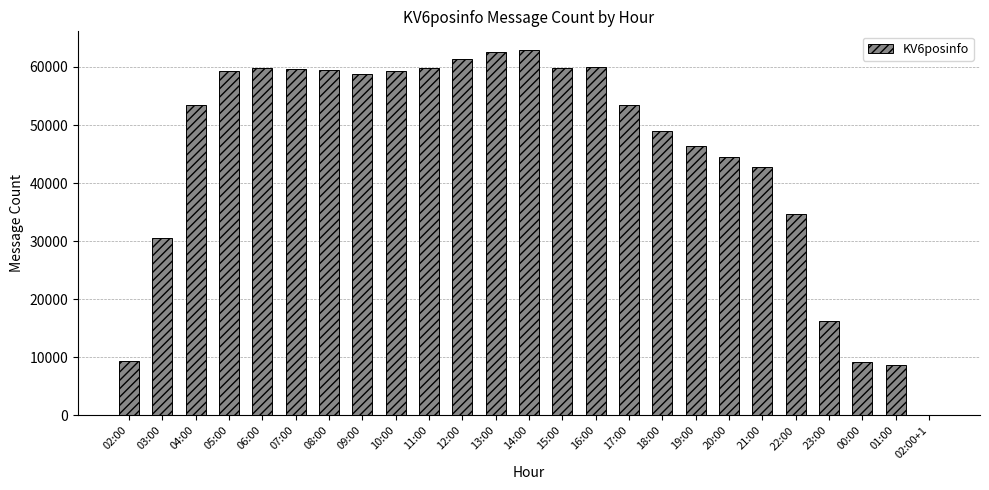

What is the change in value from 13:00 to 19:00?

-16110